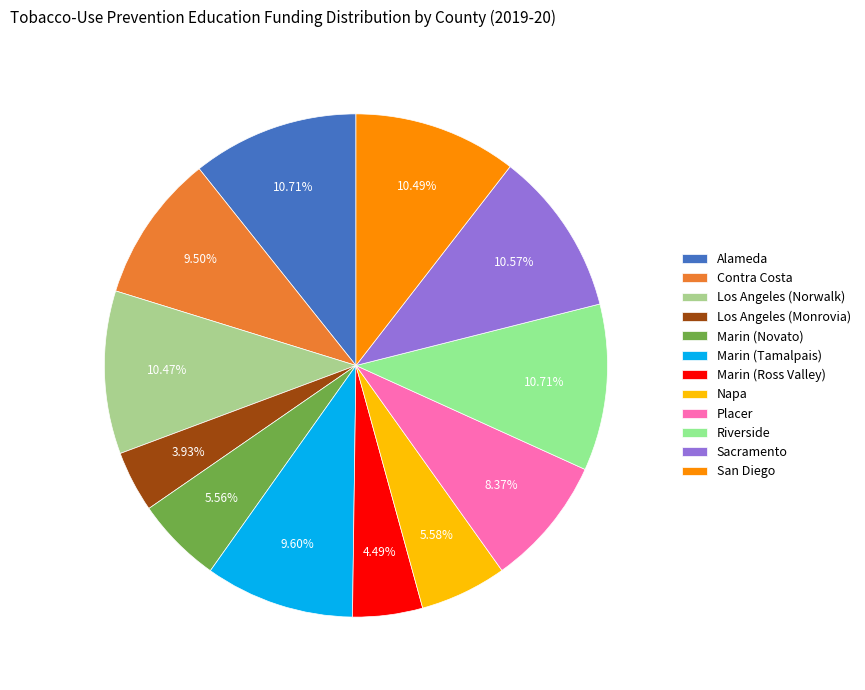

What is the largest slice in the pie chart?

Alameda